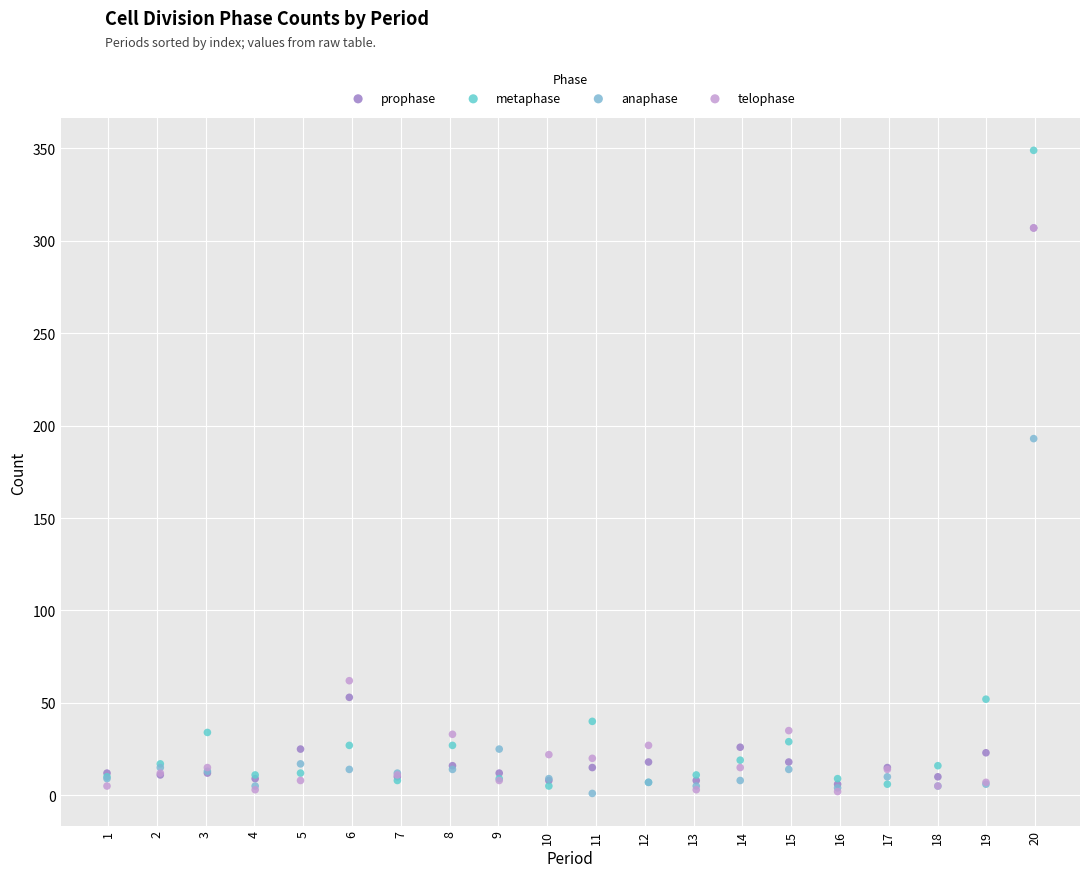

What are all the series names shown in the legend?

prophase, metaphase, anaphase, telophase